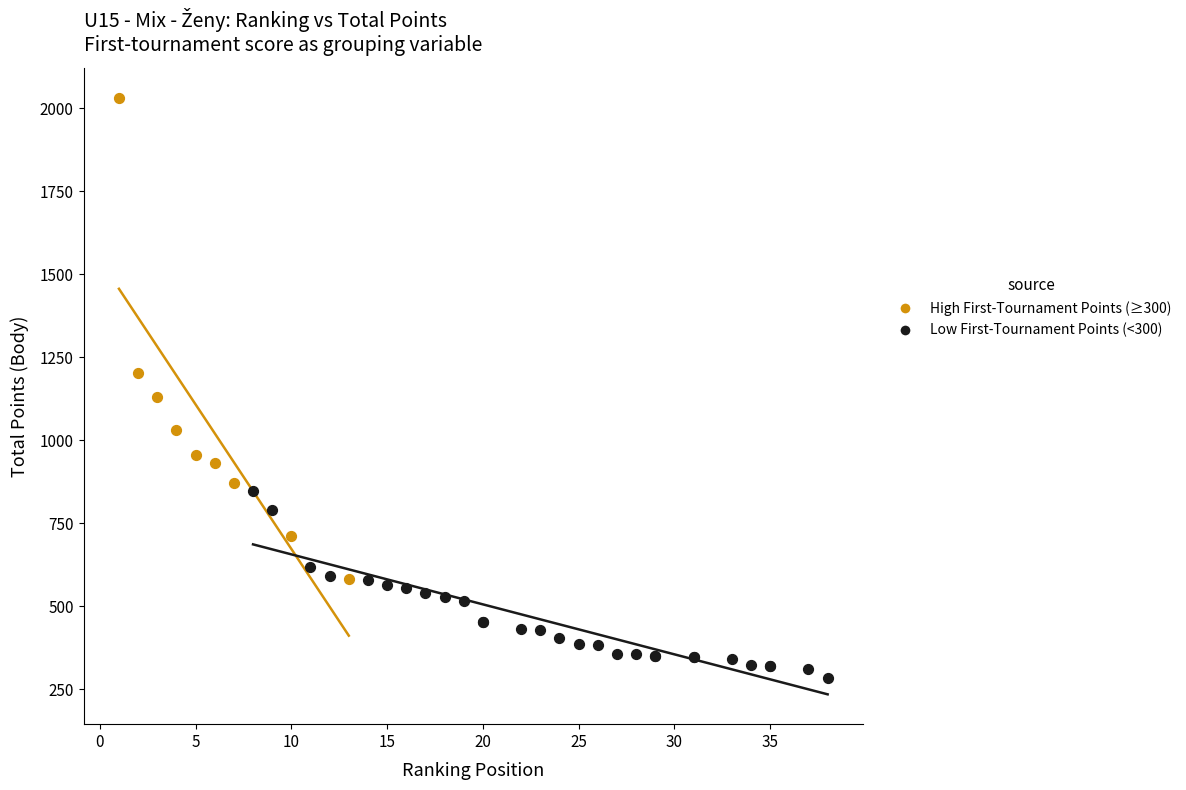

Which series reaches the minimum Y coordinate?

Low First-Tournament Points (<300)